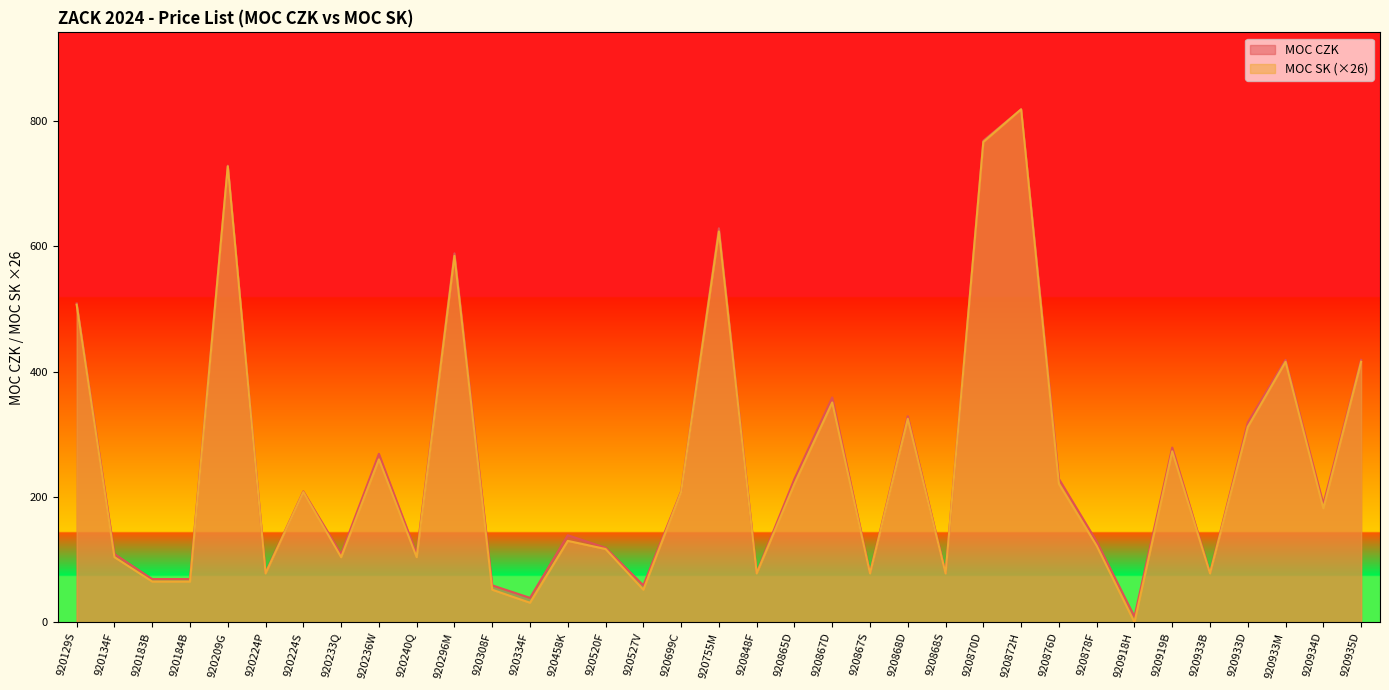

Reading left to right, extract all data points from this chart.

MOC CZK: 509.0	109.0	69.0	69.0	729.0	79.0	209.0	109.0	269.0	109.0	589.0	59.0	39.0	139.0	119.0	59.0	209.0	629.0	79.0	229.0	359.0	79.0	329.0	79.0	769.0	819.0	229.0	129.0	9.0	279.0	79.0	319.0	419.0	189.0	419.0
MOC SK: 507.0	104.0	65.0	65.0	728.0	78.0	208.0	104.0	260.0	104.0	585.0	52.0	31.2	130.0	117.0	52.0	208.0	624.0	78.0	221.0	351.0	78.0	325.0	78.0	767.0	819.0	221.0	122.2	0.0	273.0	78.0	312.0	416.0	182.0	416.0